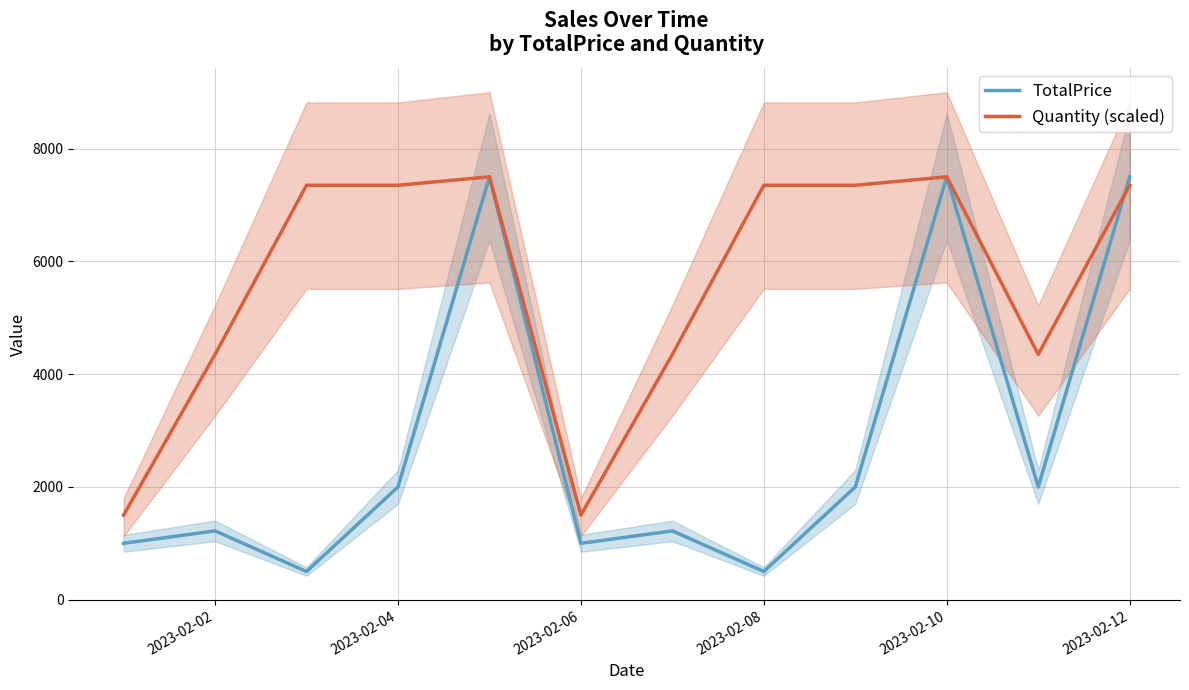

In TotalPrice, how many points are lower than both neighbors (excluding endpoints)?

4